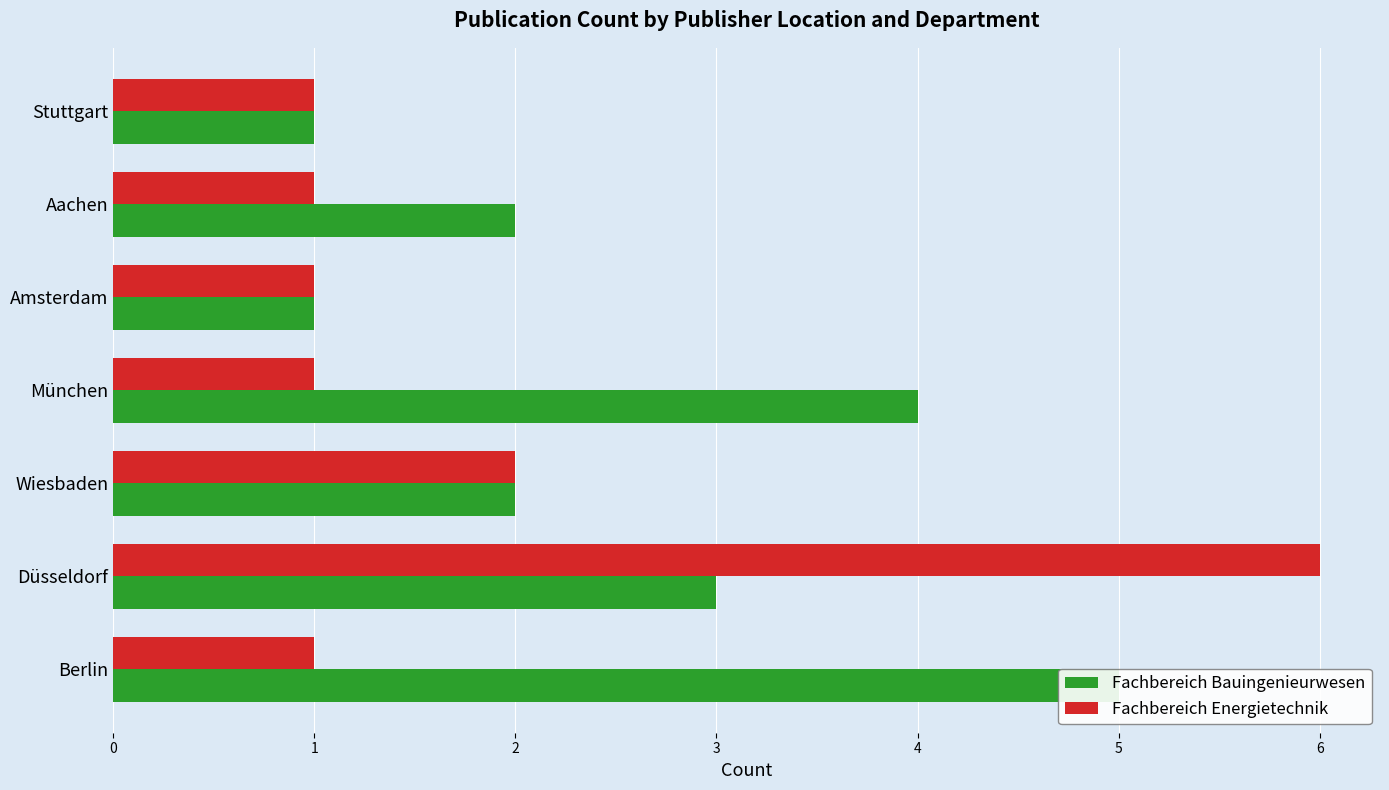

Count the Fachbereich Bauingenieurwesen values in the range 1 to 4.

6